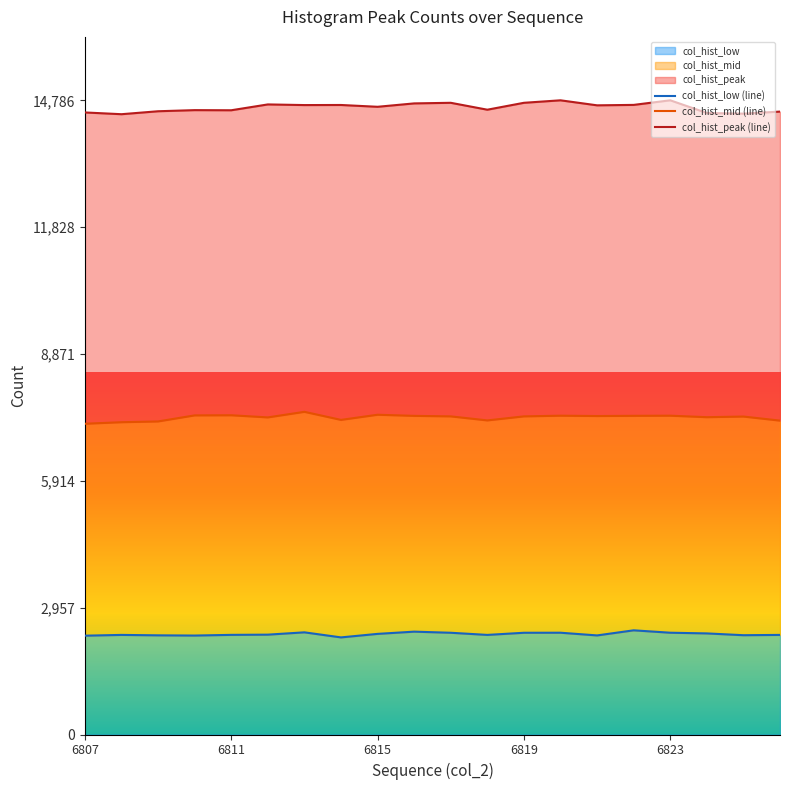

The col_hist_peak (line) series shows 14490 at 17. True or false?

True